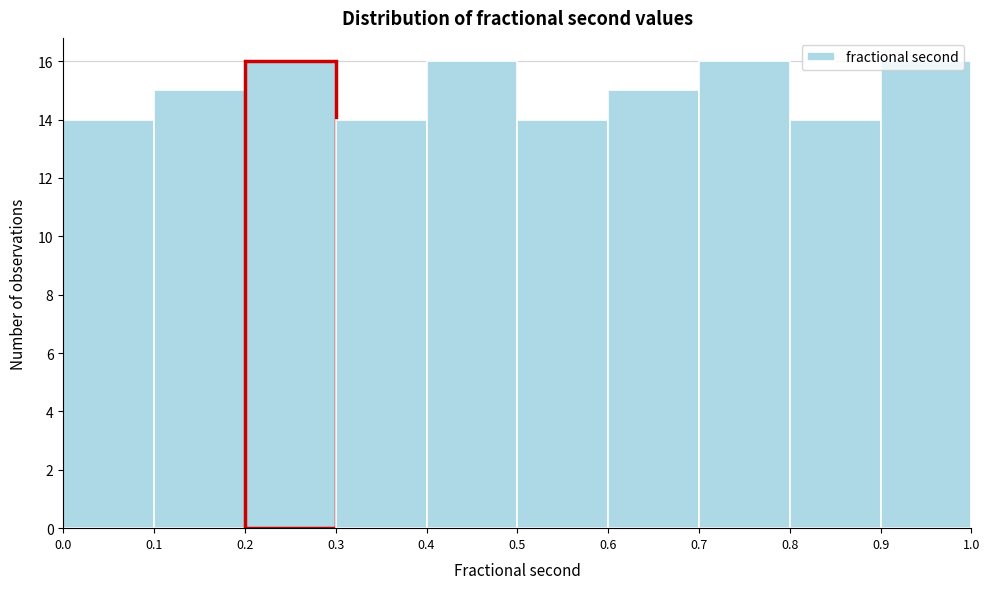

Reading left to right, transcribe this chart: for each bar, give the range it covers on the x-axis and its height. The values are not printed on the chart, so give them approximately, as read against the axis.

0.0 to 0.1: 14
0.1 to 0.2: 15
0.2 to 0.3: 16
0.3 to 0.4: 14
0.4 to 0.5: 16
0.5 to 0.6: 14
0.6 to 0.7: 15
0.7 to 0.8: 16
0.8 to 0.9: 14
0.9 to 1.0: 16